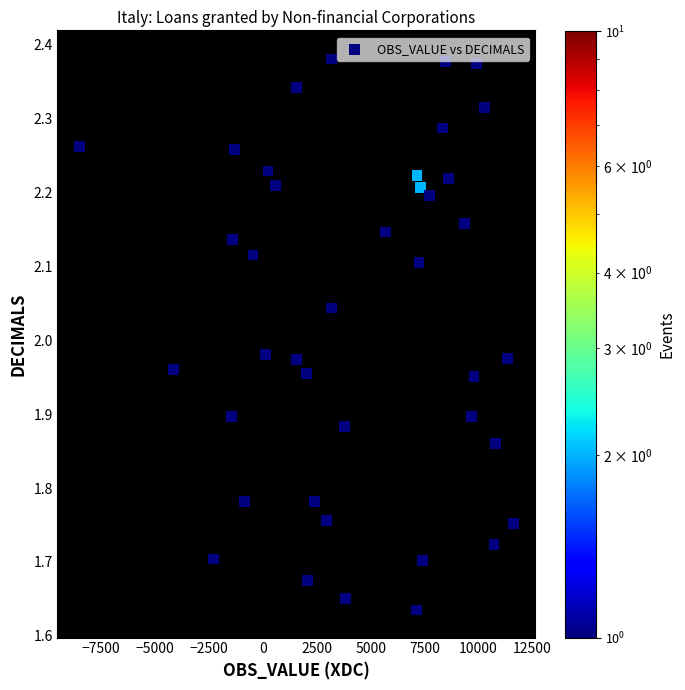

What is the range of X values (max minus min)?

20126.6